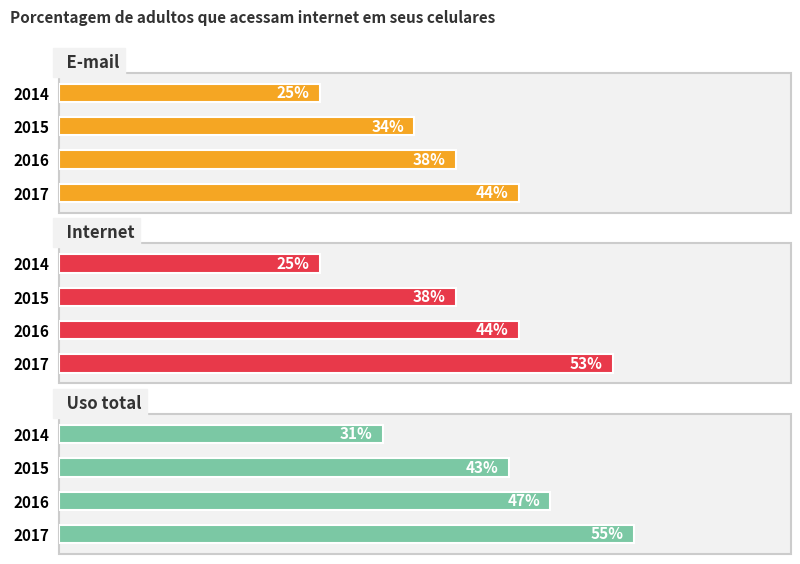

Between 2016 and 2015, which is larger?

2016